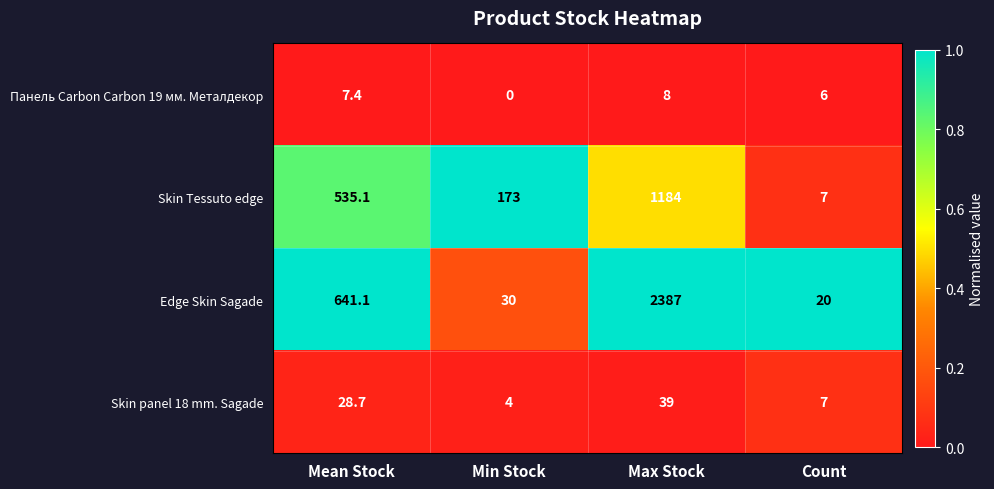

How many categories are shown in the chart?

4